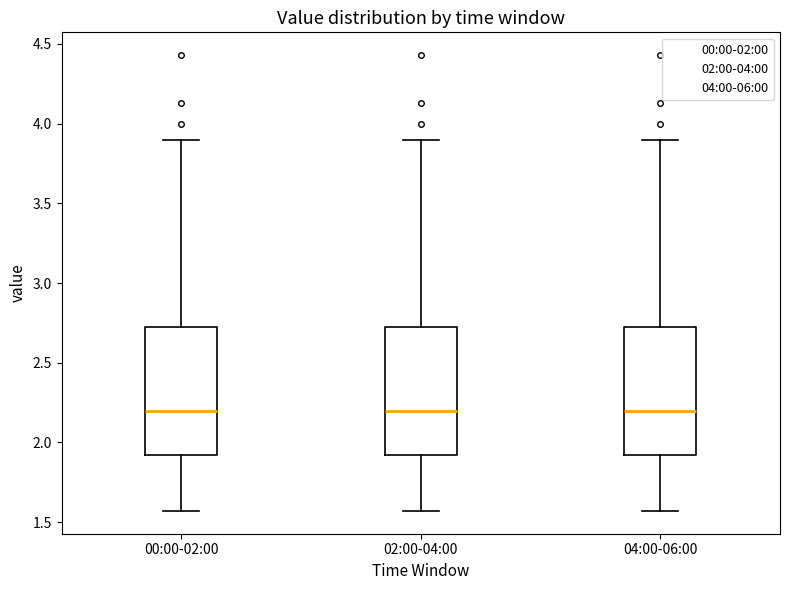

Reading left to right, transcribe this box plot: for each box, give where its median line is, the range the box spans, and where its two whiskers end, as read against the y-axis. The values are not printed on the chart, so give them approximately, as read against the axis.

00:00-02:00: median 2.20, box 1.90 to 2.75, whiskers 1.55 to 3.90
02:00-04:00: median 2.20, box 1.90 to 2.75, whiskers 1.55 to 3.90
04:00-06:00: median 2.20, box 1.90 to 2.75, whiskers 1.55 to 3.90